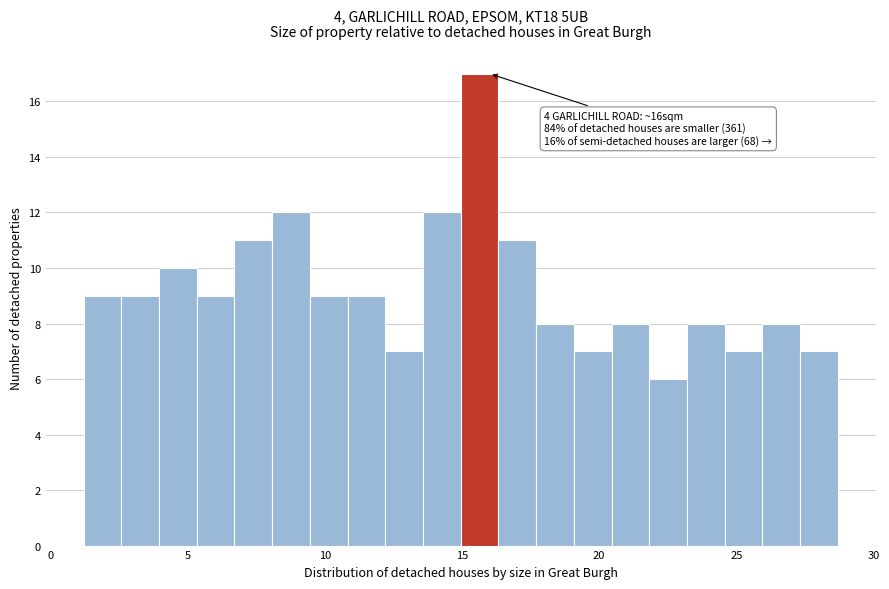

Around what value on the x-axis is the tallest bar? Give the approximate position of its centre, as read against the axis.

15.5